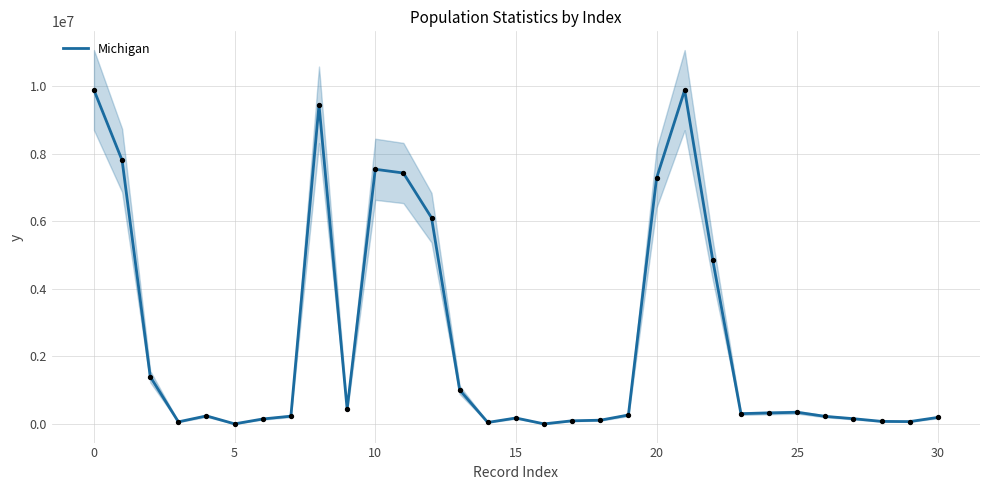

Between 30 and 29, which is larger?

30